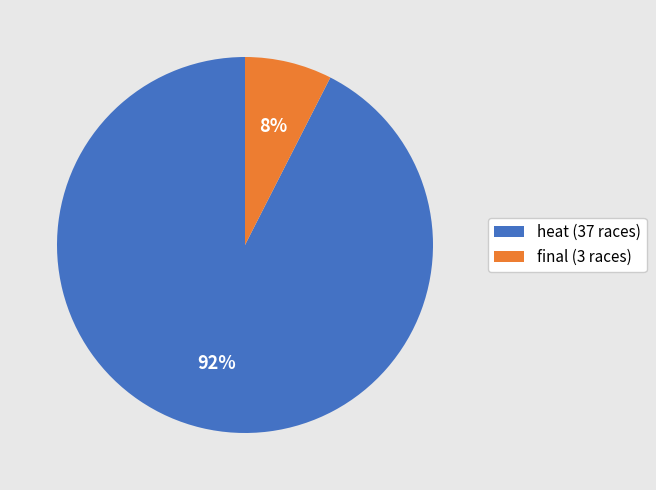

Does final account for over 50% of the chart?

No